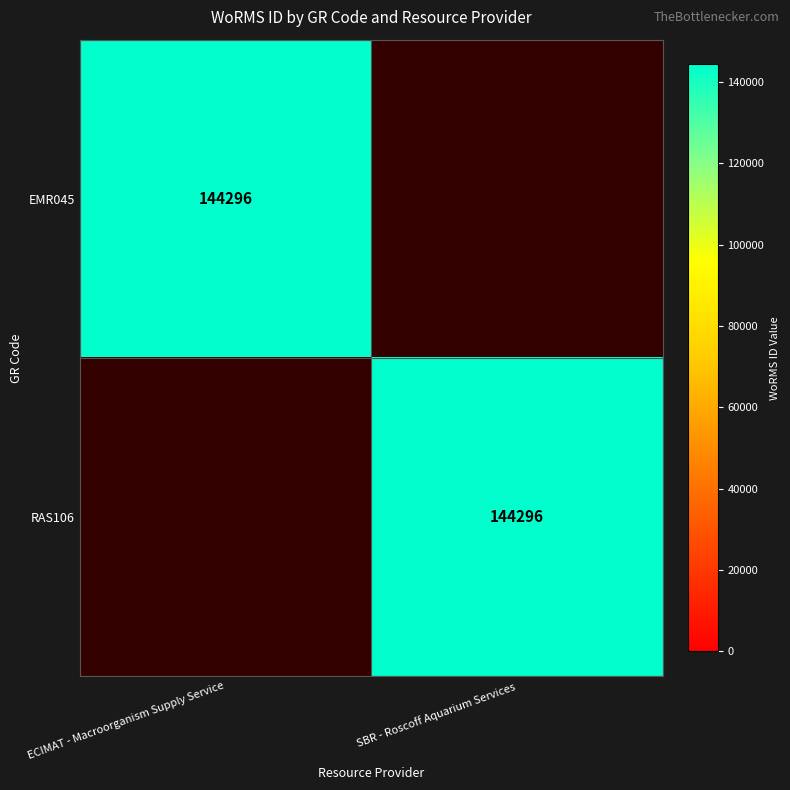

The EMR045 series shows 144296 at ECIMAT - Macroorganism Supply Service. True or false?

True